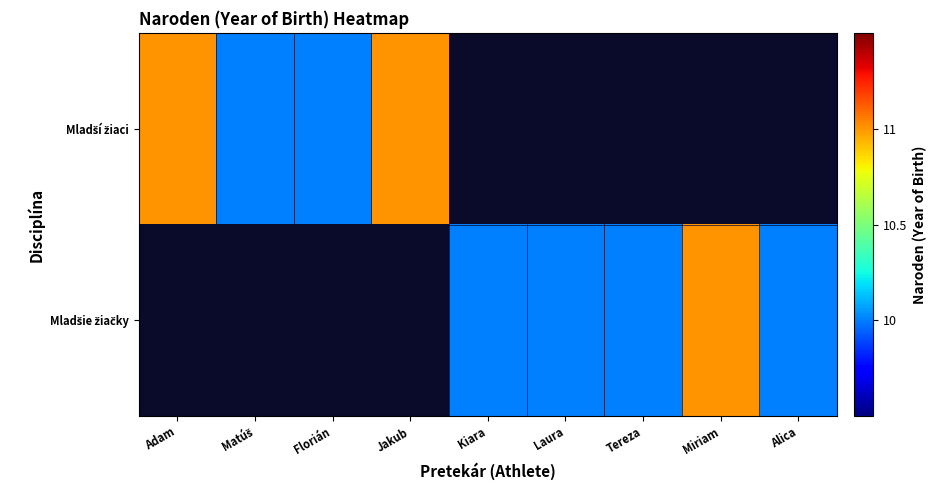

What is the difference between the maximum and minimum values in the Mladší žiaci series?

1.0